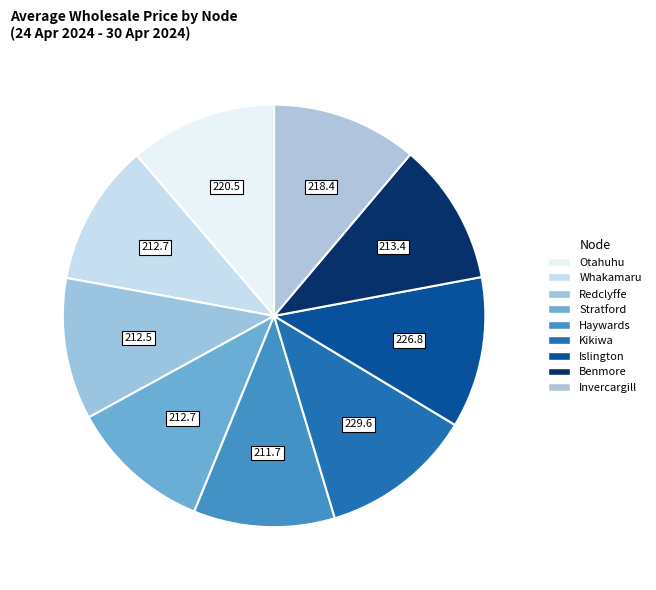

Count the number of slices in the pie.

9